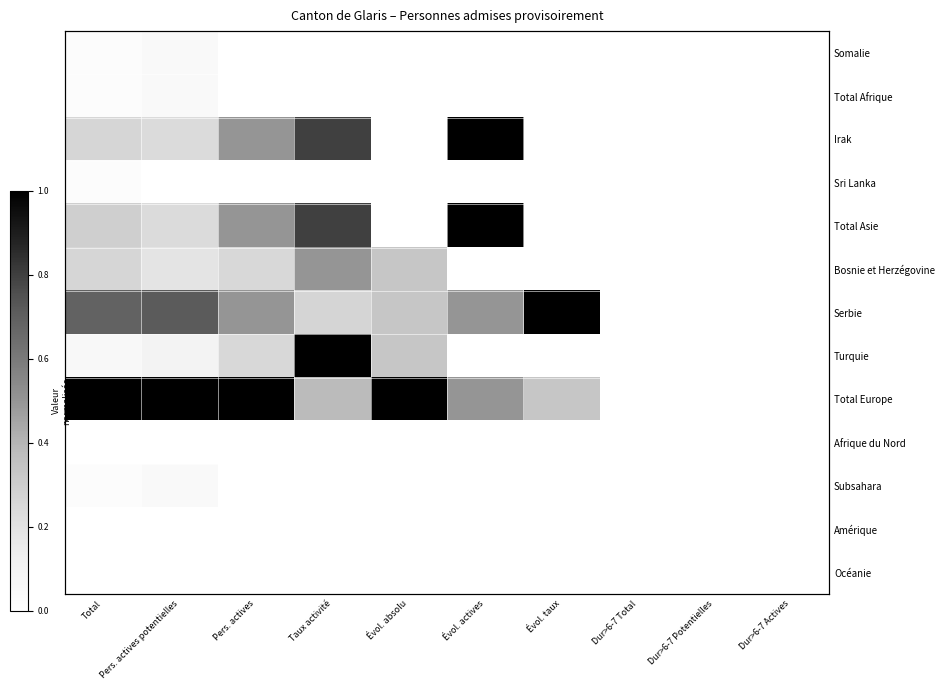

Rank the series by their maximum value, from lowest to highest.

Afrique du Nord, Amérique, Océanie, Sri Lanka, Somalie, Total Afrique, Subsahara, Bosnie et Herzégovine, Irak, Total Asie, Serbie, Turquie, Total Europe